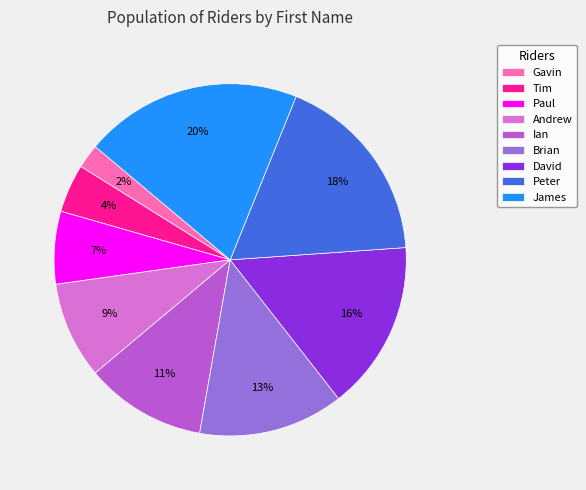

Which category has the biggest portion of the pie?

James